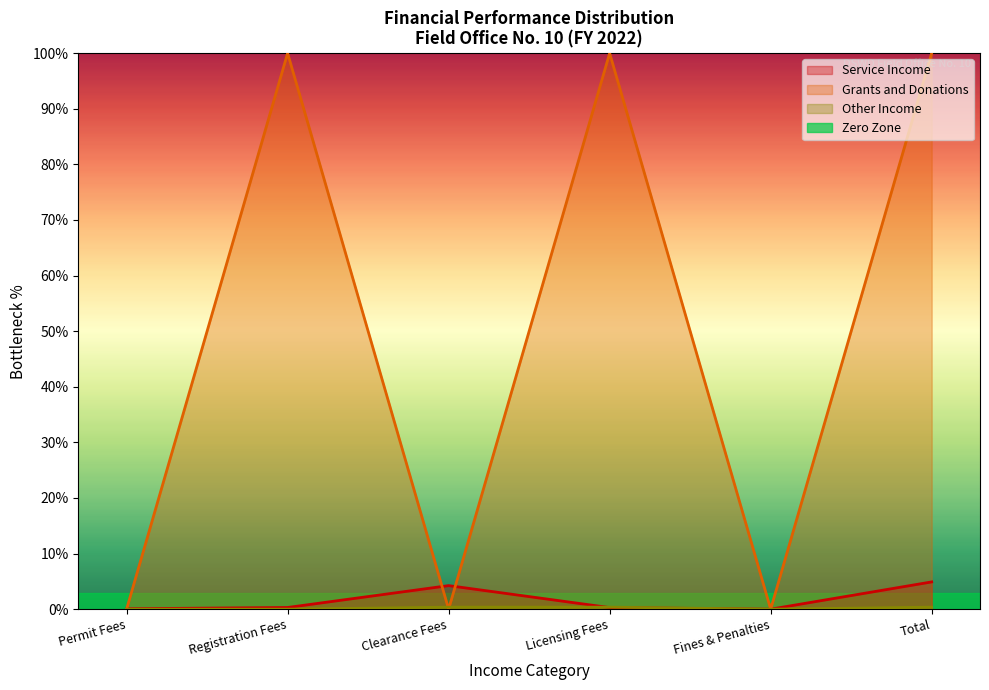

How many data points does each series have?

6